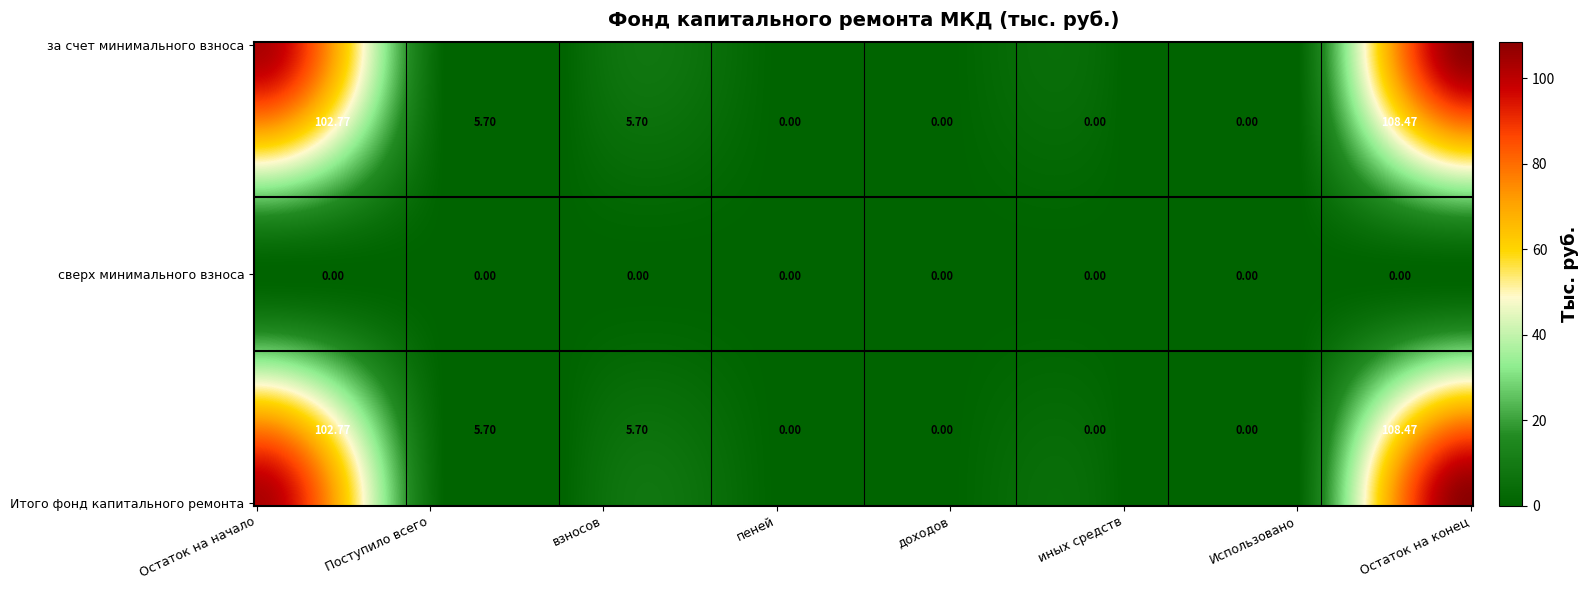

Which category has the highest value in the сверх минимального взноса series?

Остаток на начало